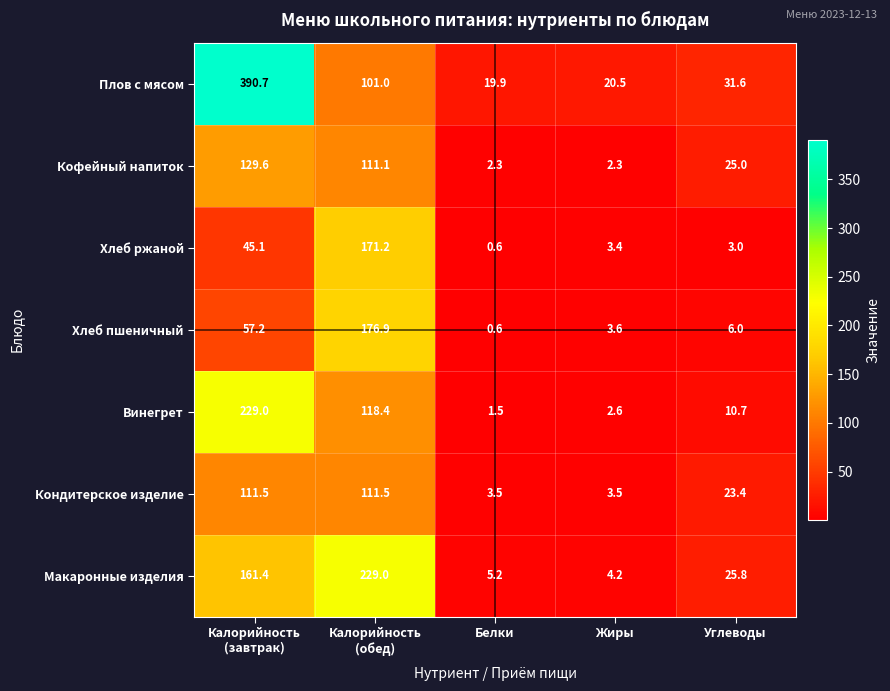

At how many categories does at least one series exceed 110?

2